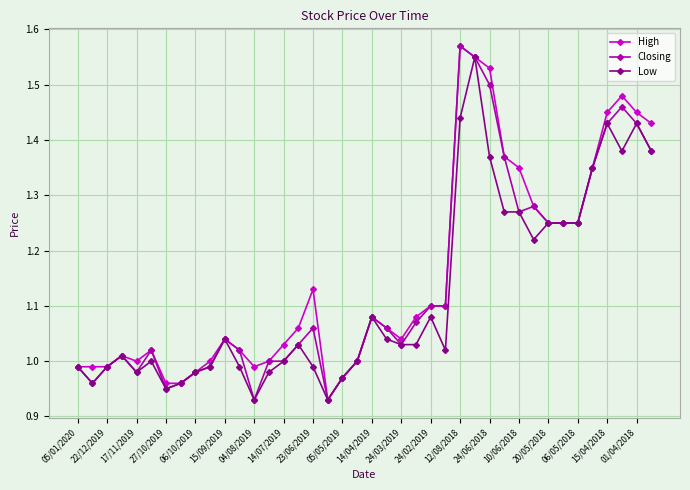

What is the sum of all Low values?

44.8